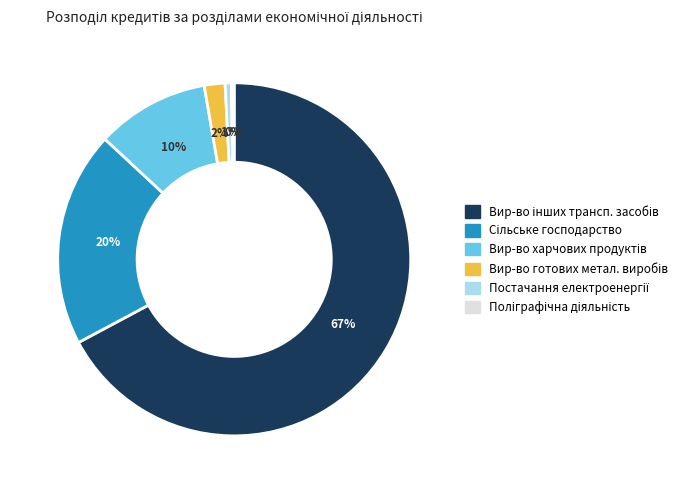

Is there a majority slice in this chart?

Yes